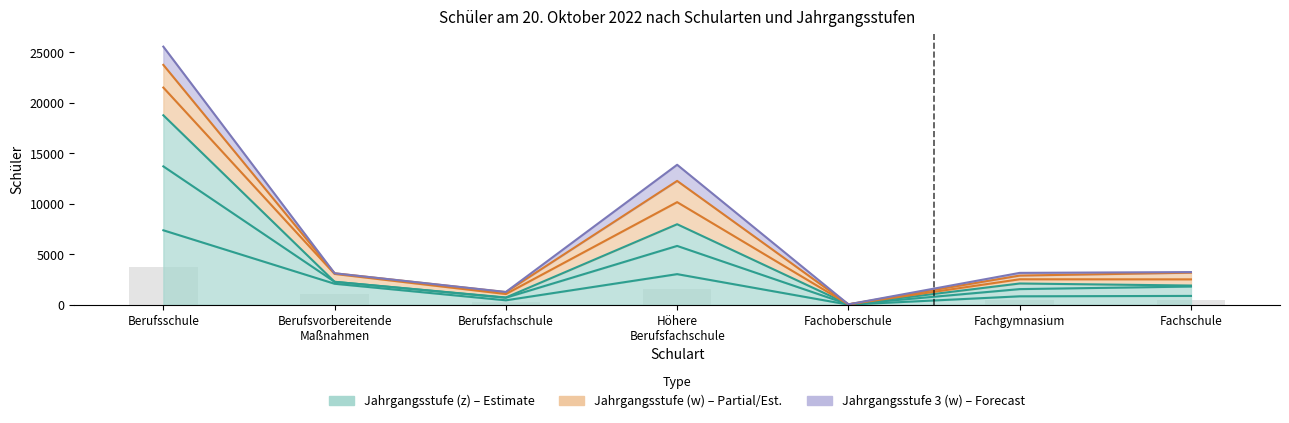

The value of Jahrgangsstufe 2 (z) at Fachoberschule is 43. True or false?

False